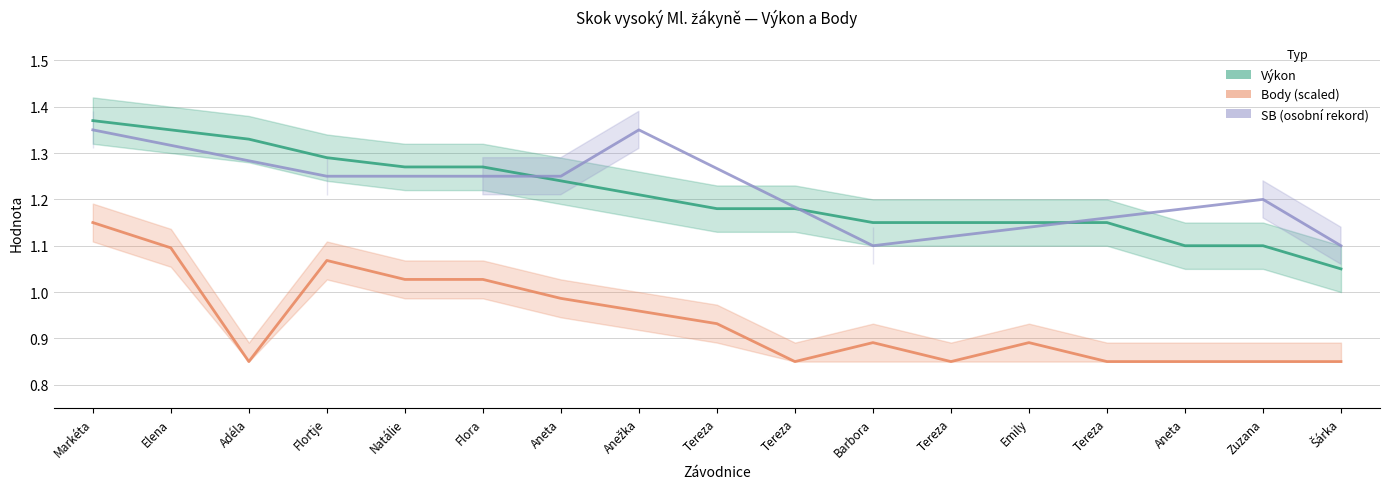

True or false: Body and Výkon intersect in this chart.

False